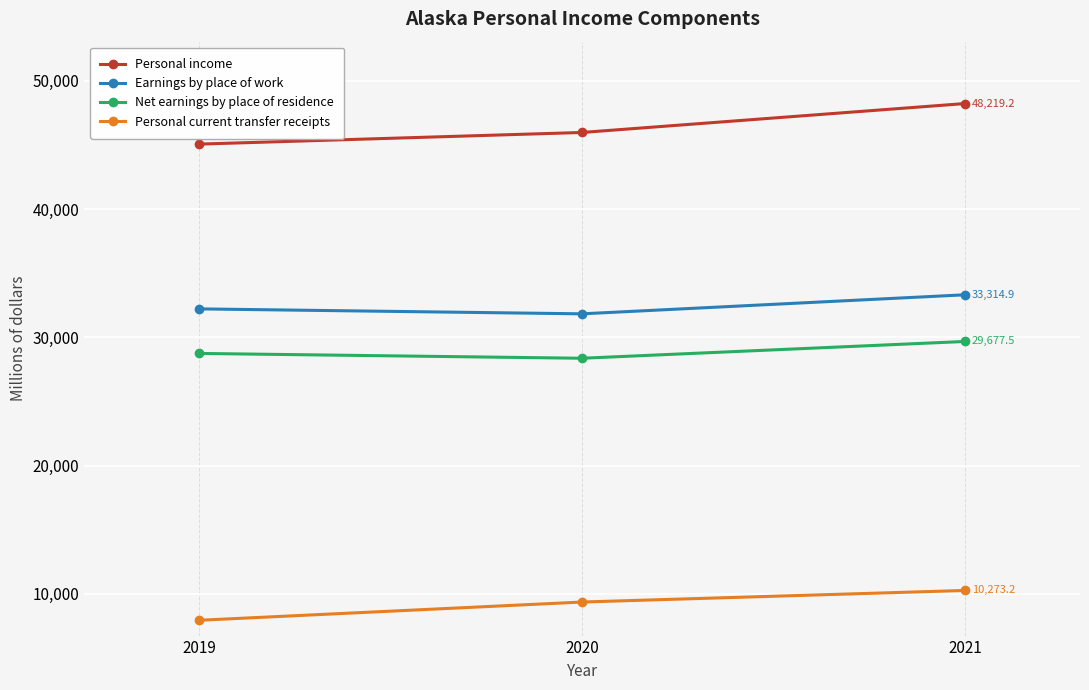

Reading left to right, what are all the values shown in this chart?

Personal income: 2019=45056.8	2020=45965.1	2021=48219.2
Earnings by place of work: 2019=32216.3	2020=31830.5	2021=33314.9
Net earnings by place of residence: 2019=28745.0	2020=28369.1	2021=29677.5
Personal current transfer receipts: 2019=7948.3	2020=9370.7	2021=10273.2